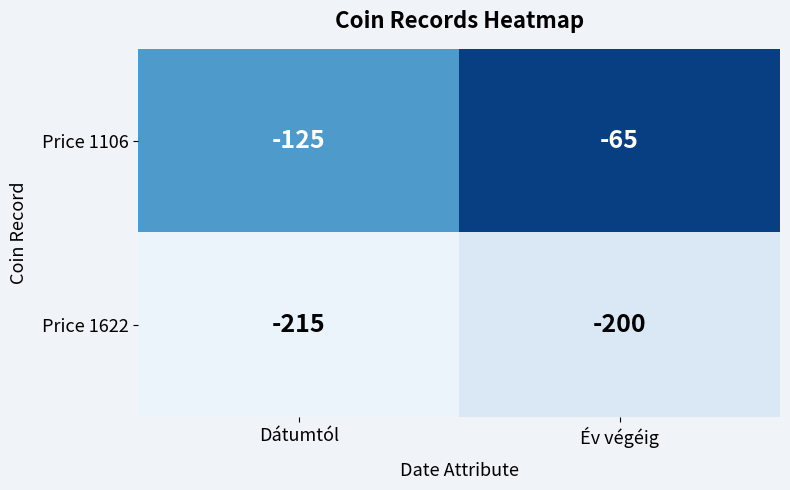

Reading left to right, what are all the values shown in this chart?

Price 1106: -125	-65
Price 1622: -215	-200